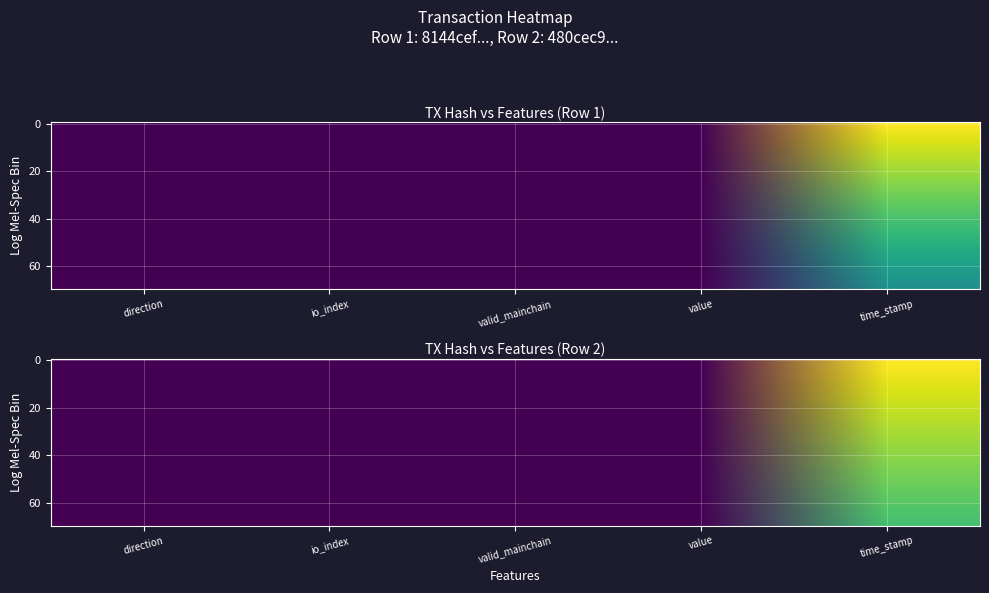

Reading left to right, transcribe all the data shown in this chart.

8144cefbc4c5245e69facc23b18723492860e7f: direction=-0.9	io_index=1.9	valid_mainchain=0.9	value=0.0	time_stamp=1508523048.2
480cec9324de8ed849ca7f84445511bd723ca85: direction=-0.9	io_index=1.7	valid_mainchain=0.9	value=0.0	time_stamp=1381853173.9